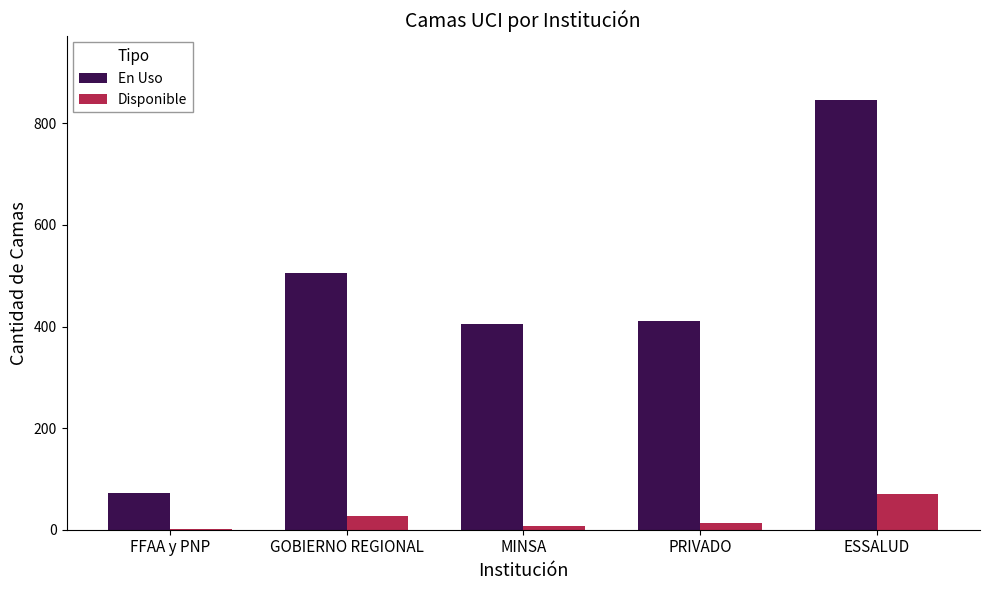

Which series has the largest total across all categories?

En Uso